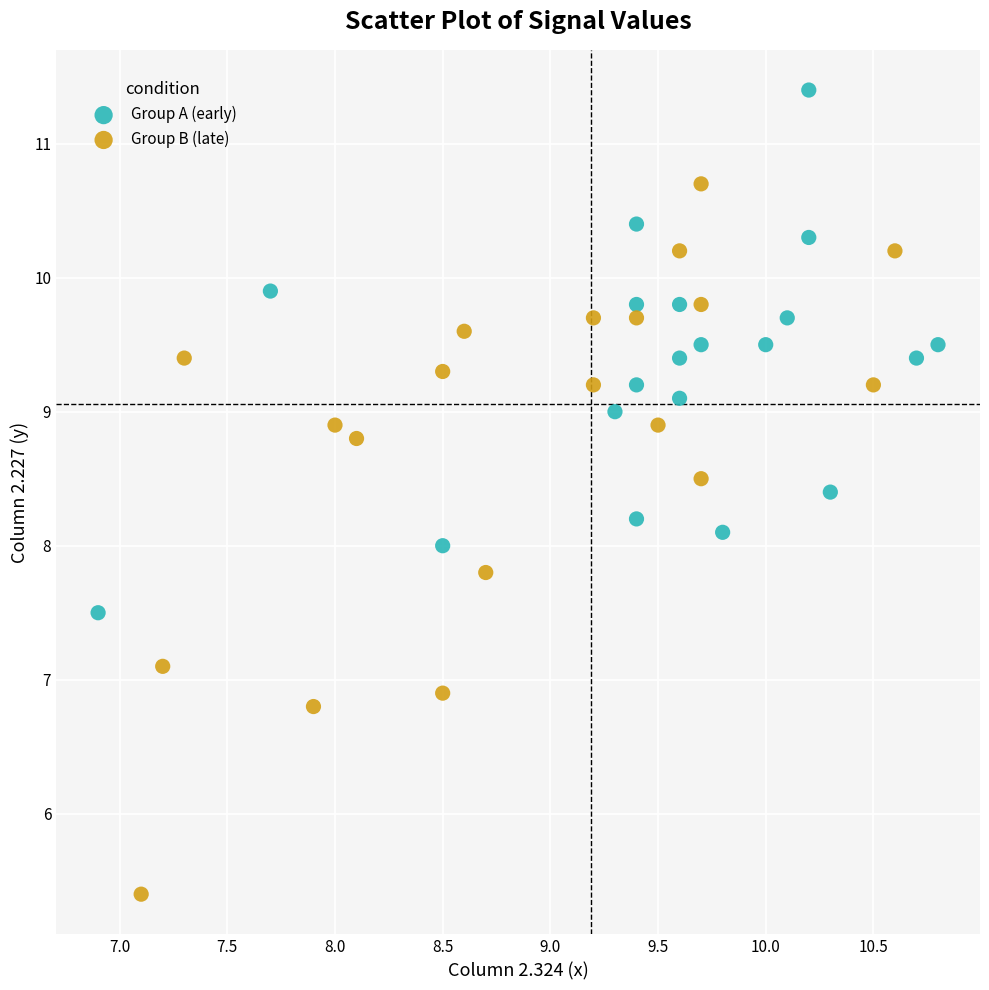

Which series has the widest spread of Y values?

Group B (late)